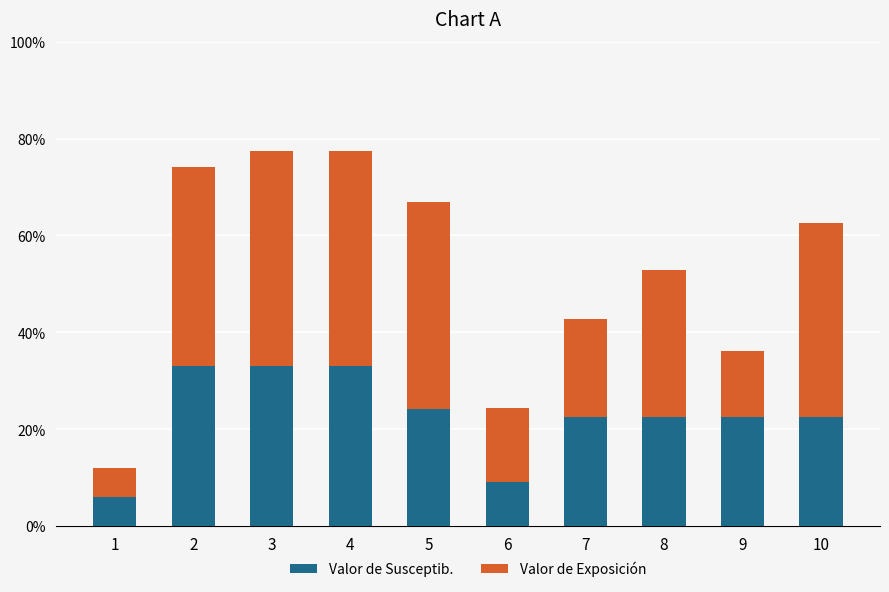

Is it true that Valor de Susceptib. equals 0.1 at 6?

False